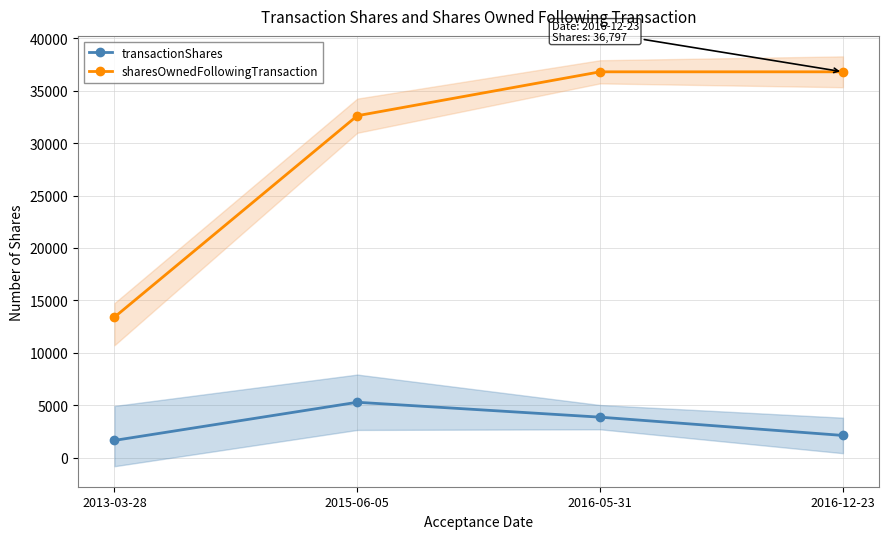

What are all the series names shown in the legend?

transactionShares, sharesOwnedFollowingTransaction